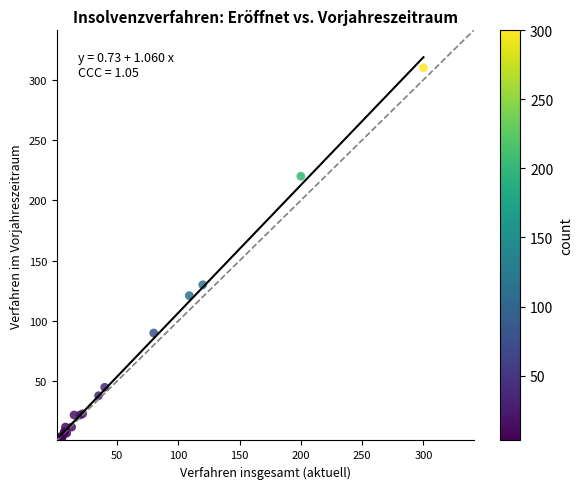

What Y value in the scatter plot is closest to 155?

130